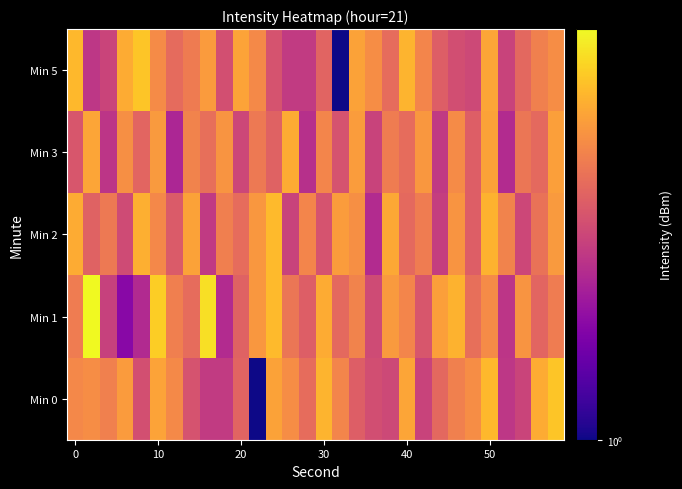

Which series has the widest spread of values?

Min 1